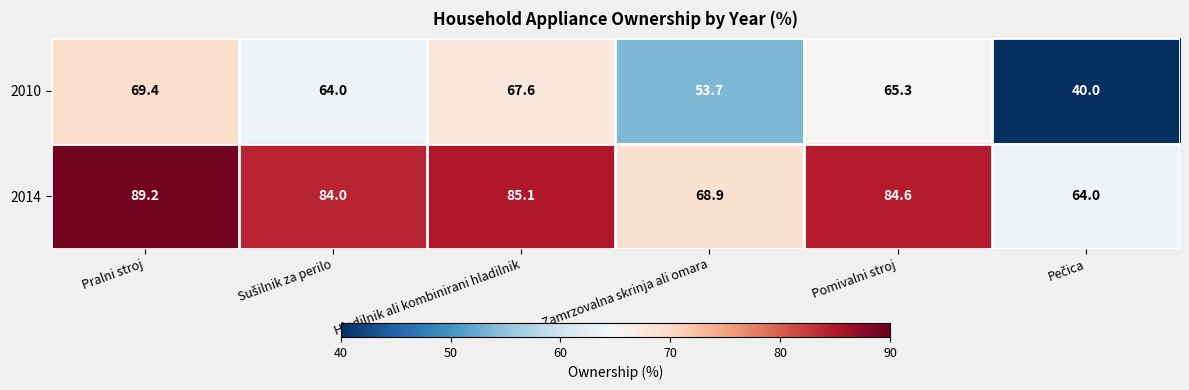

What is the smallest value displayed?

40.0